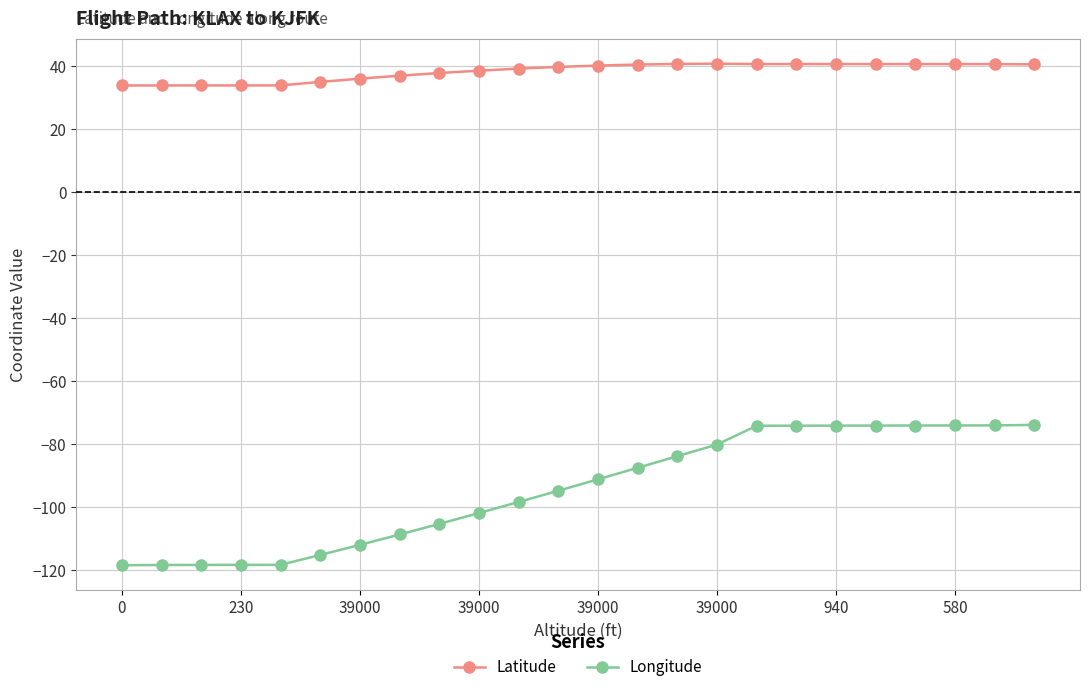

List the series in order of their overall mean, lowest first.

Longitude, Latitude